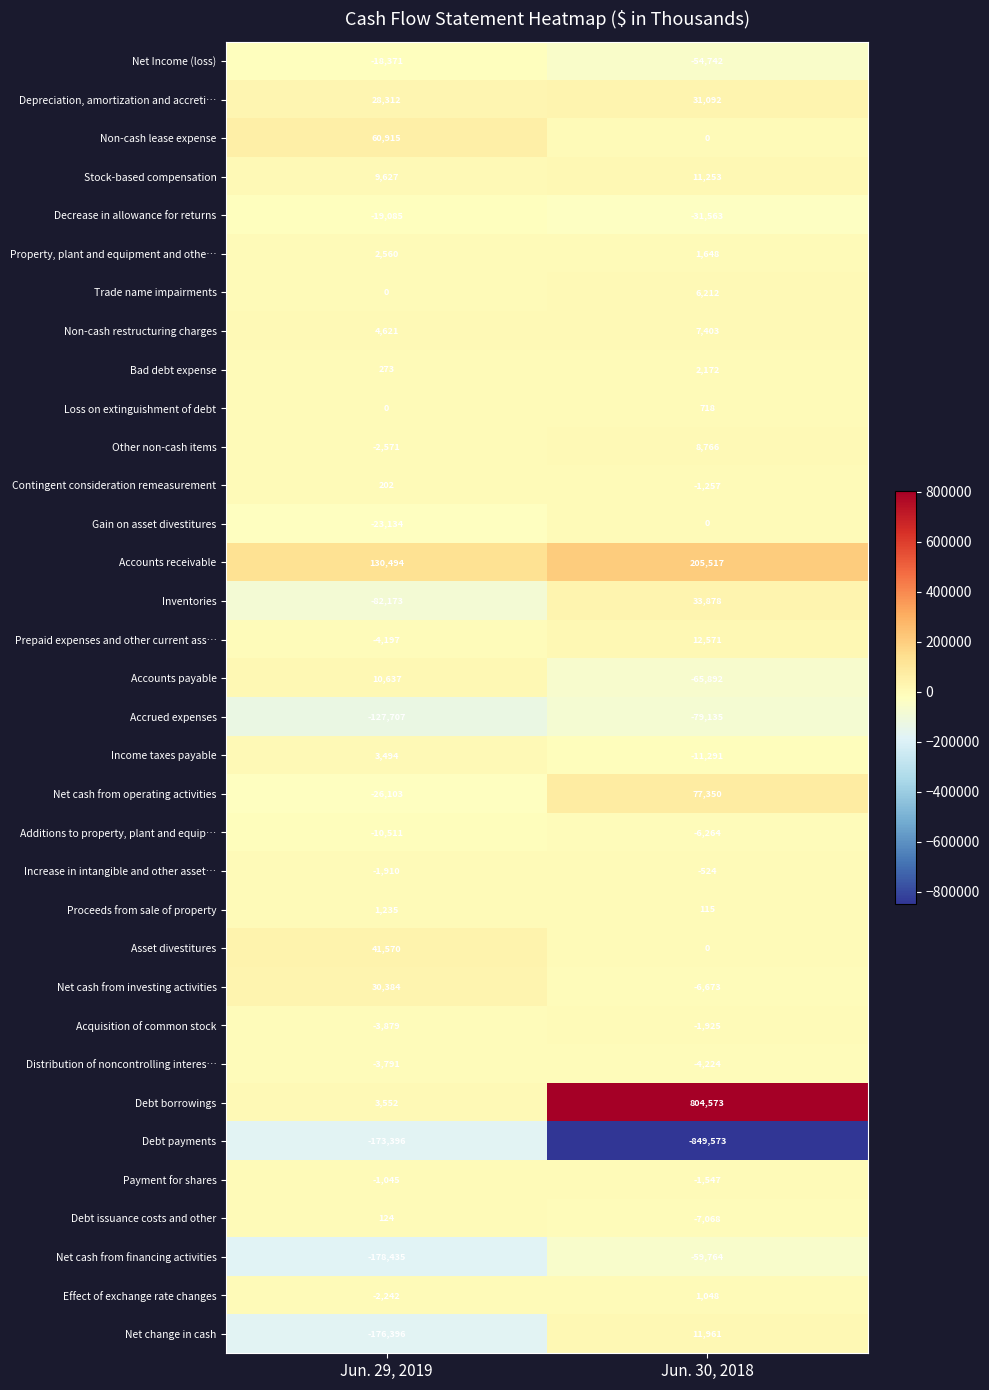

Count the number of categories in the chart.

2